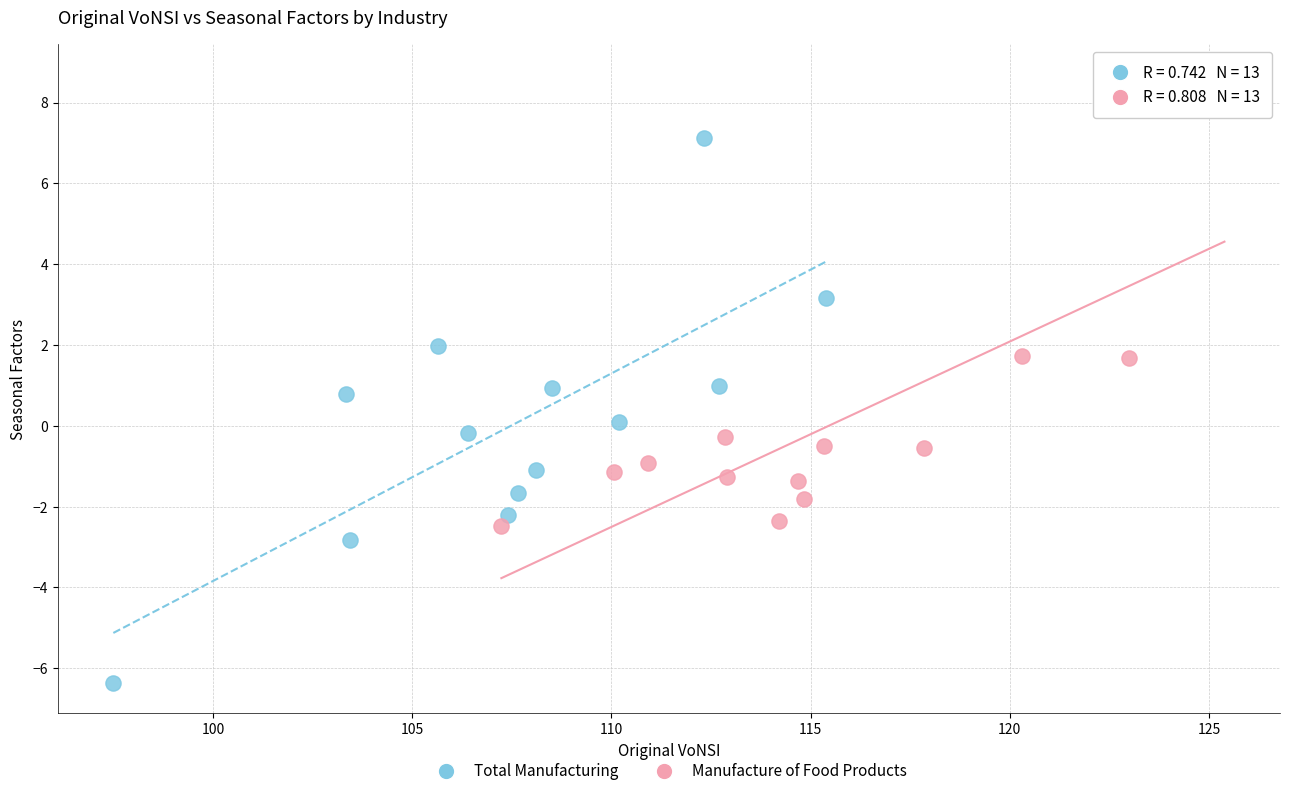

Which series has the largest Y range (max minus min)?

Total Manufacturing